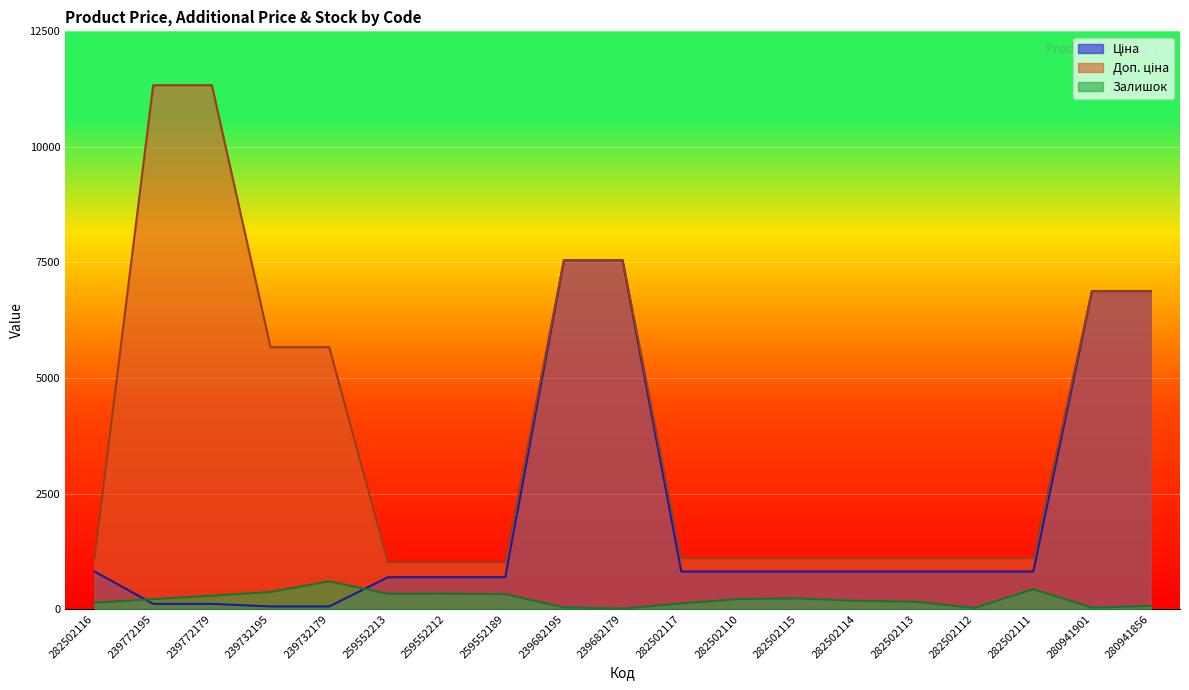

How many lines are shown in the chart?

3